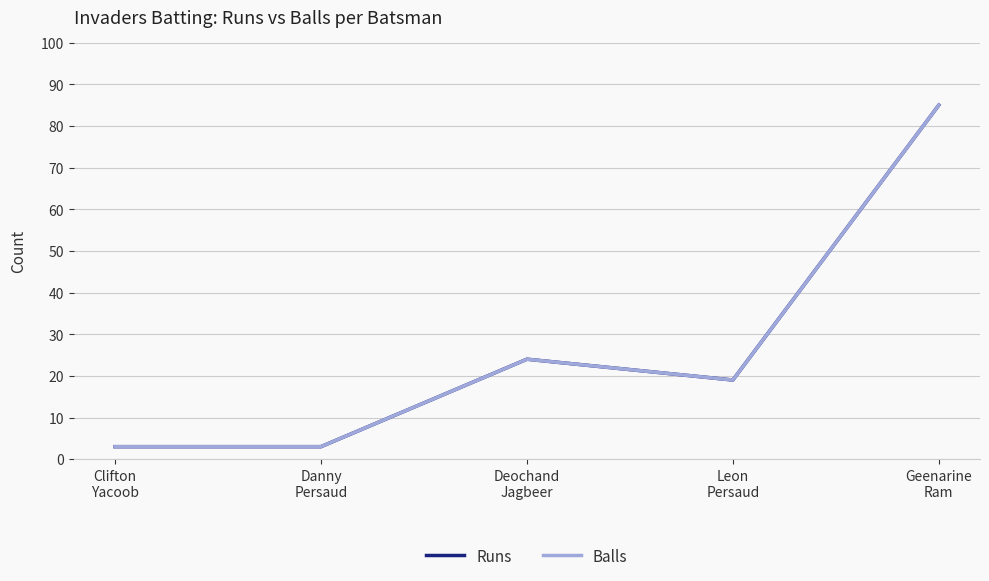

Reading left to right, list all the values displayed in this chart.

Runs: 3	3	24	19	85
Balls: 3	3	24	19	85